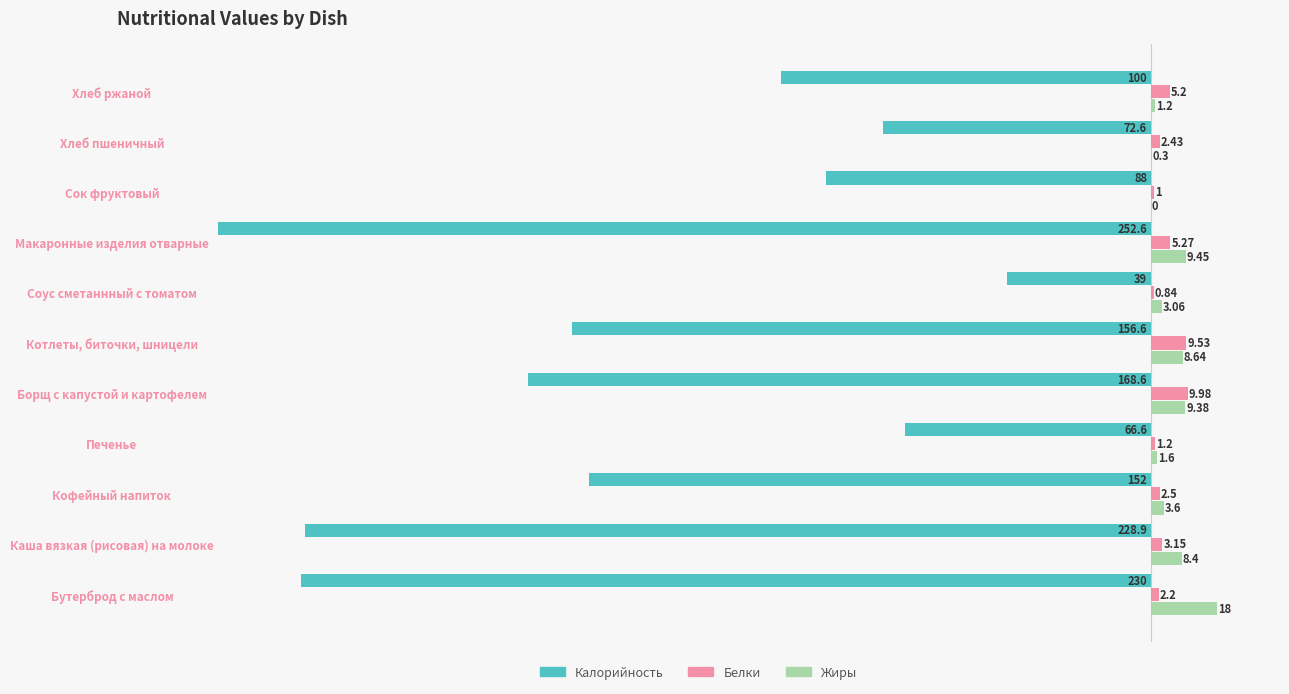

Which category has the highest value across all series?

Бутерброд с маслом